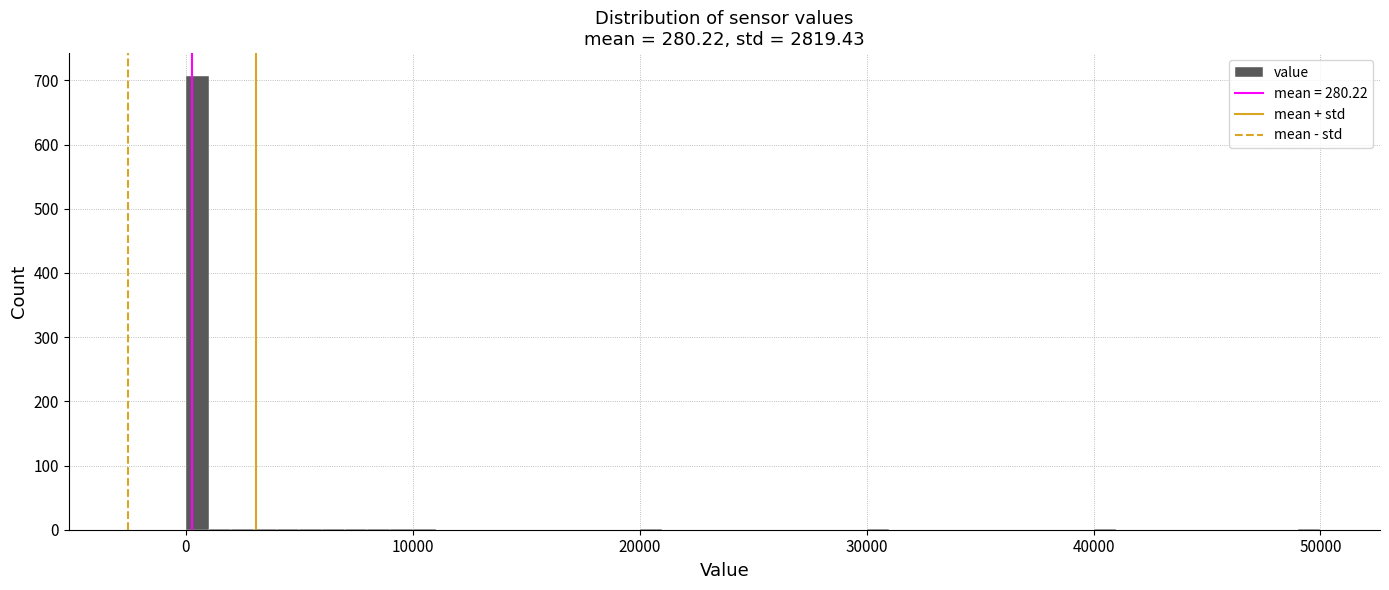

Read against the x-axis, roughly where is the centre of the tallest bar?

1000